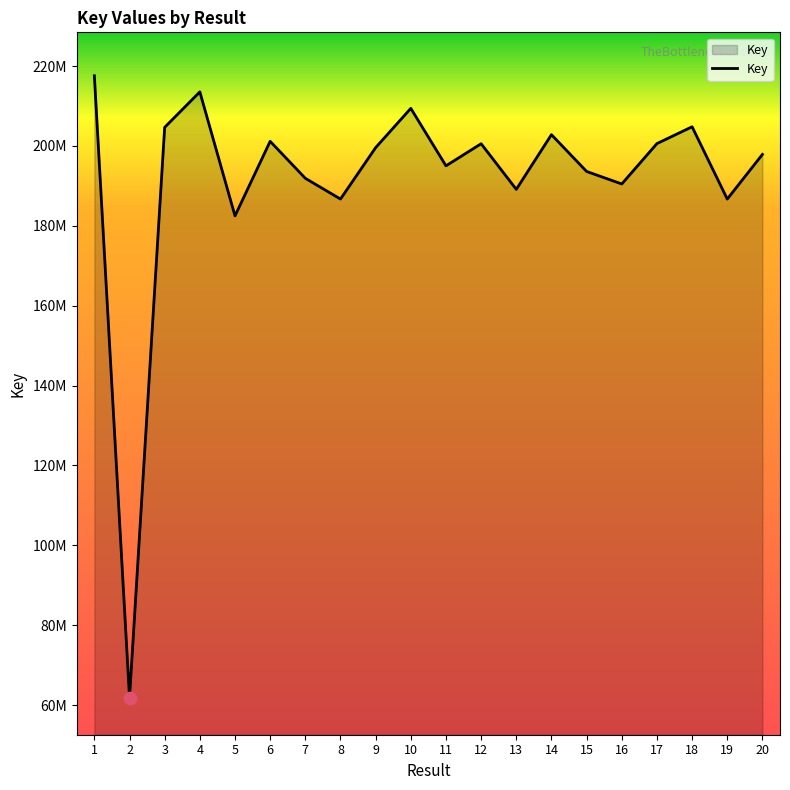

What is the ratio of the value at 11 to the value at 5?

1.1